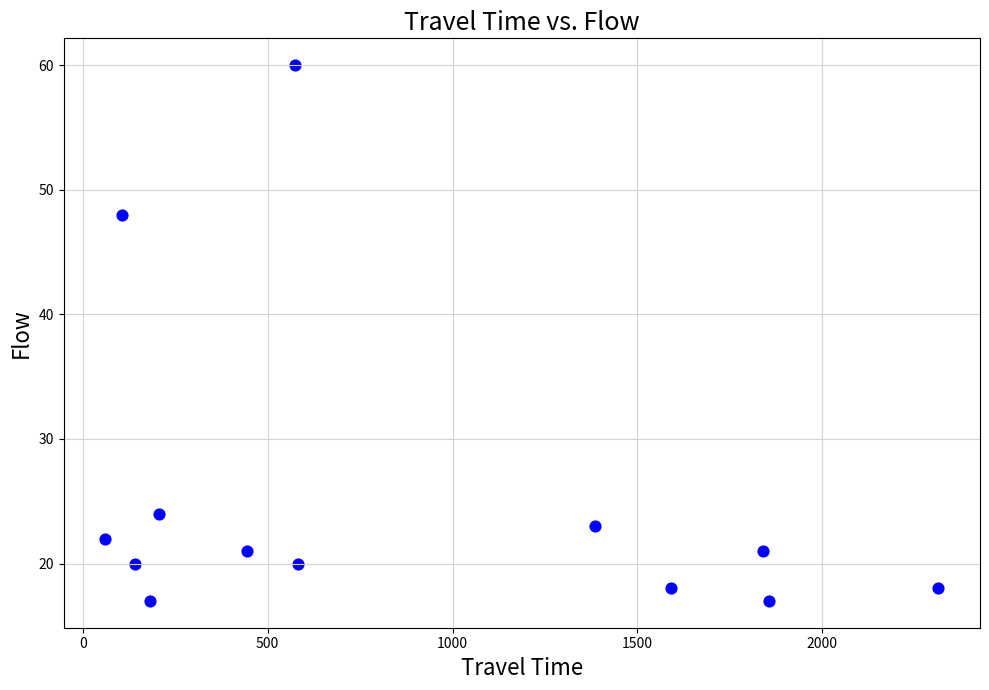

What is the range of X values (max minus min)?

2253